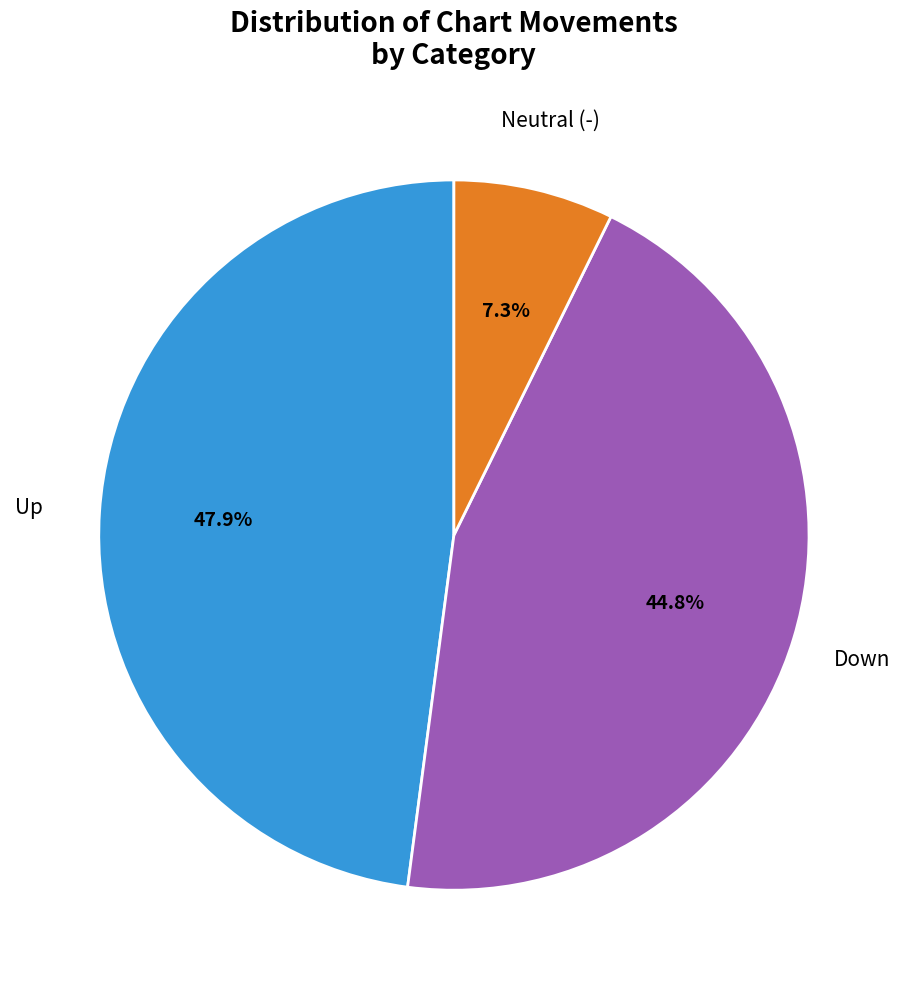

Is there any slice that represents more than half of the pie?

No